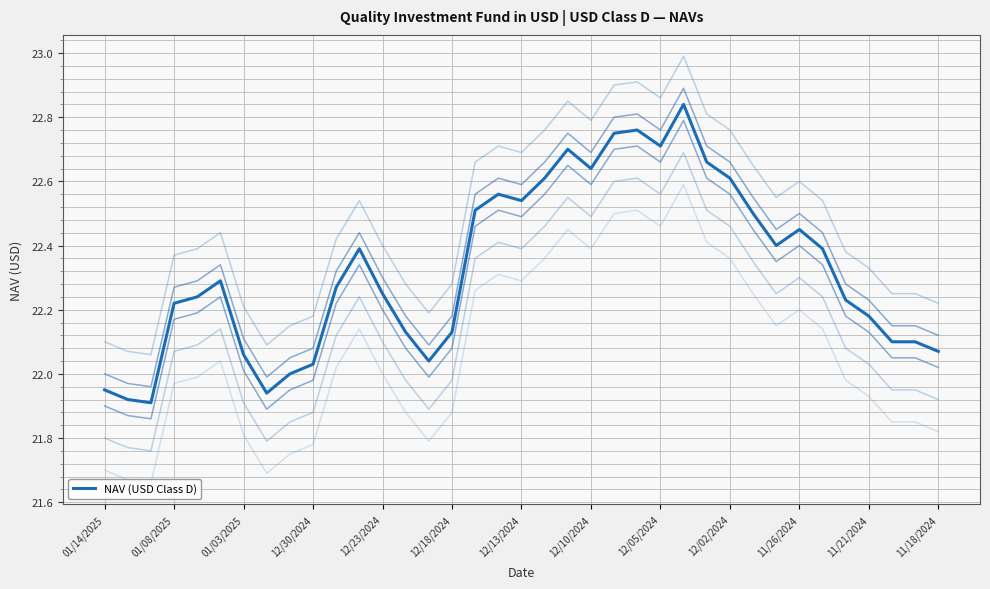

Count the number of categories in the chart.

37